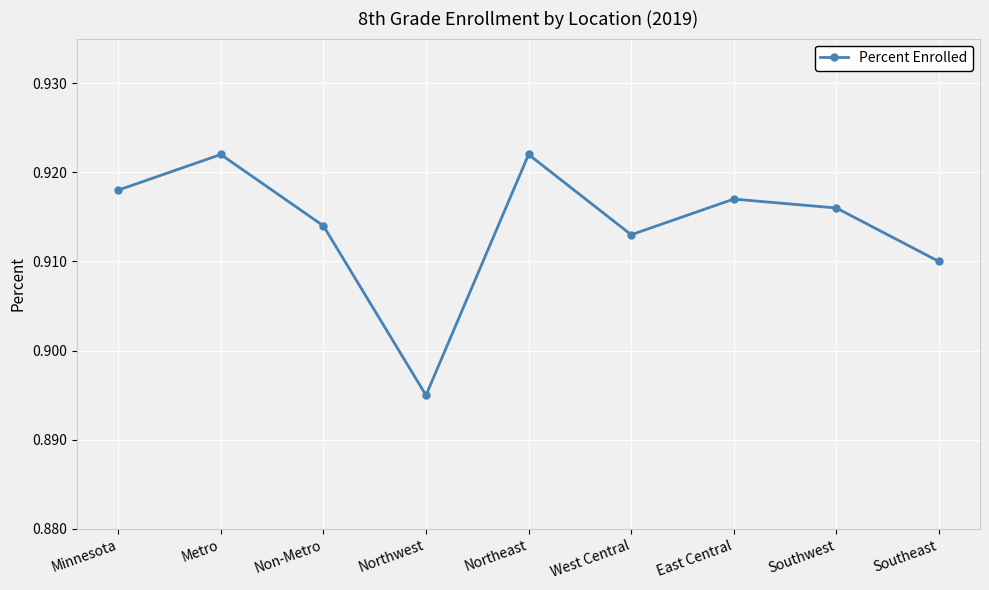

How many values are between 0 and 1?

9